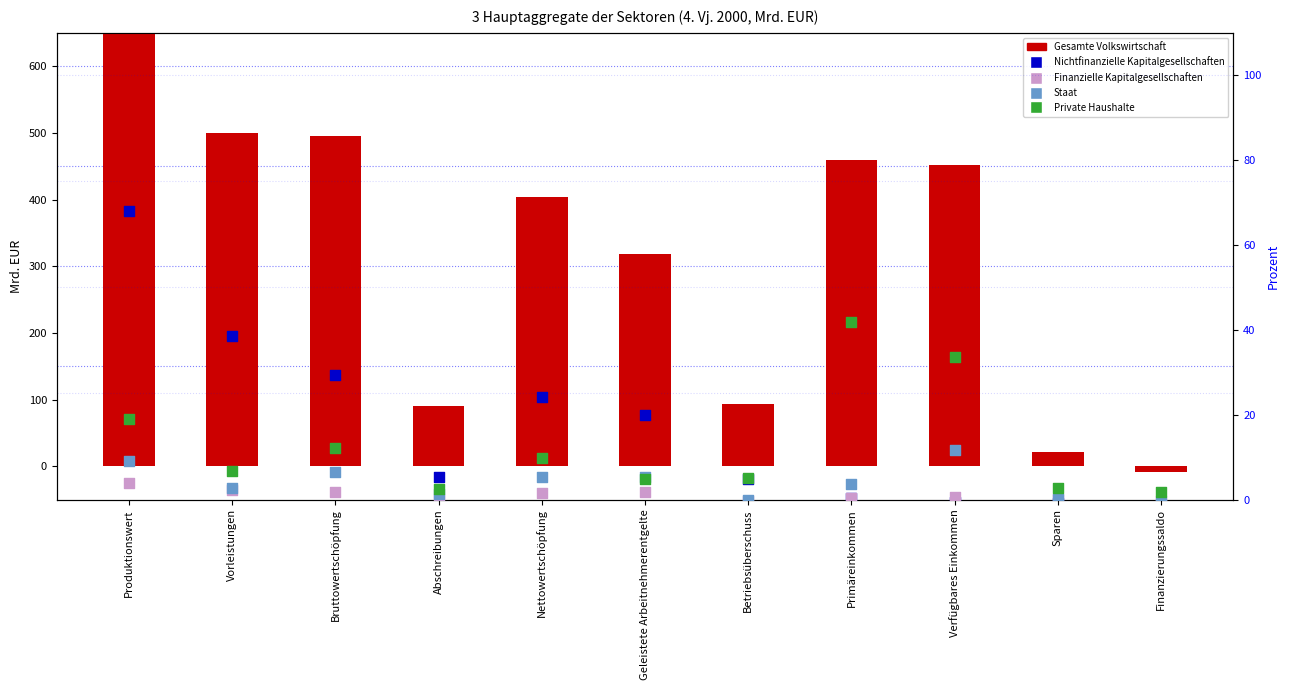

Is the value of Nichtfinanzielle Kapitalgesellschaften at Abschreibungen greater than the value of Staat at Geleistete Arbeitnehmerentgelte?

No